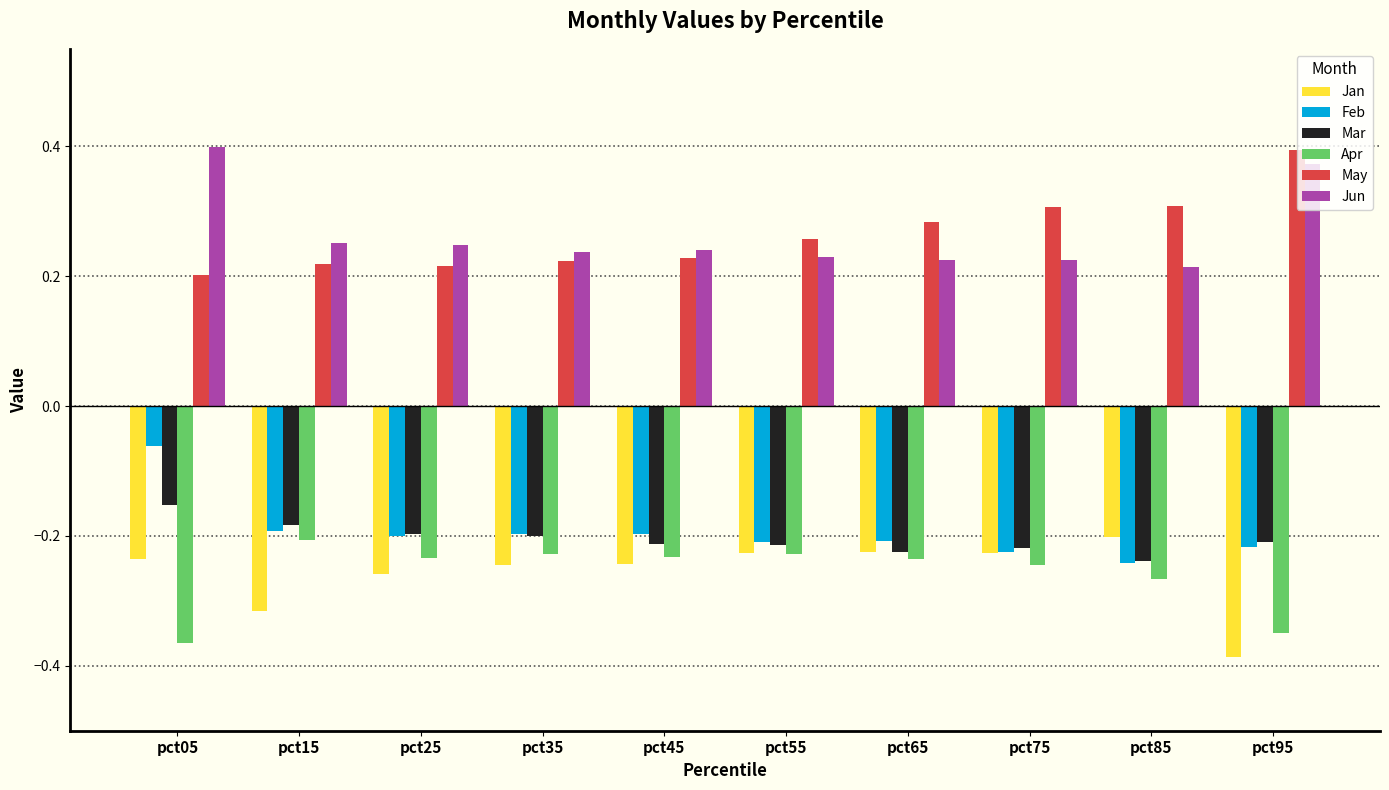

Which category has the lowest value in the Jan series?

pct95